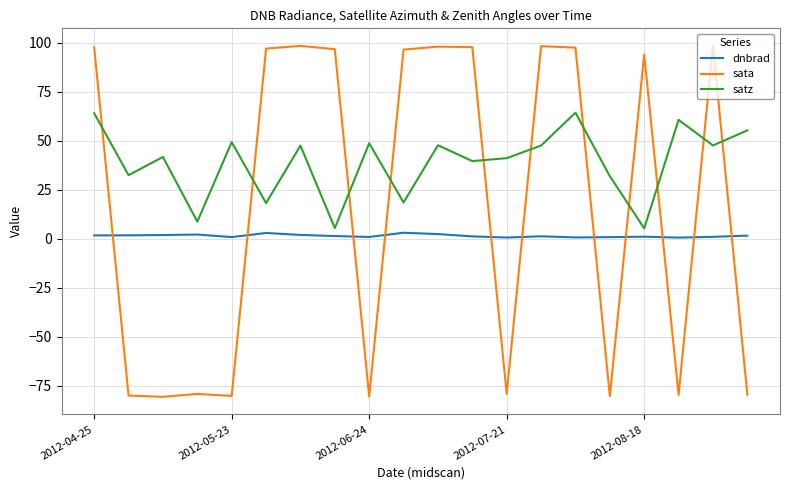

Which series has the largest total across all categories?

satz